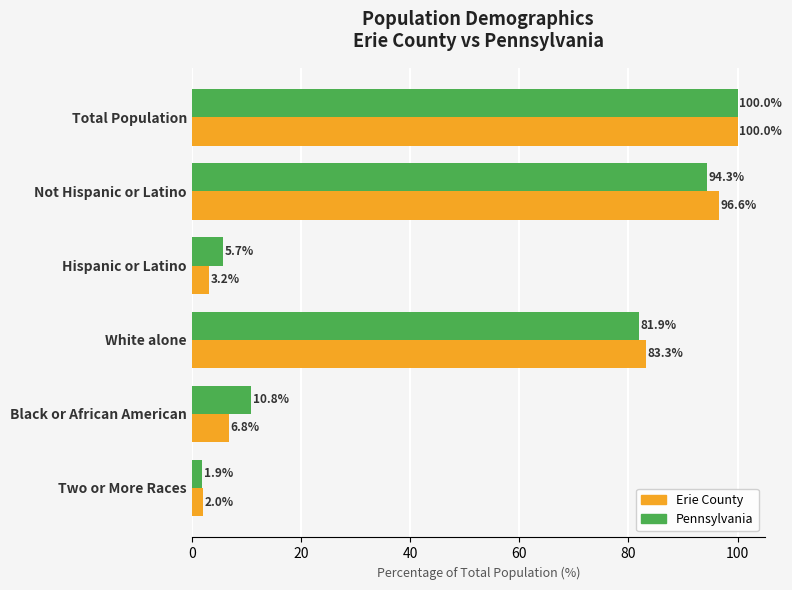

Is the value of Erie County at Two or More Races greater than the value of Pennsylvania at White alone?

No